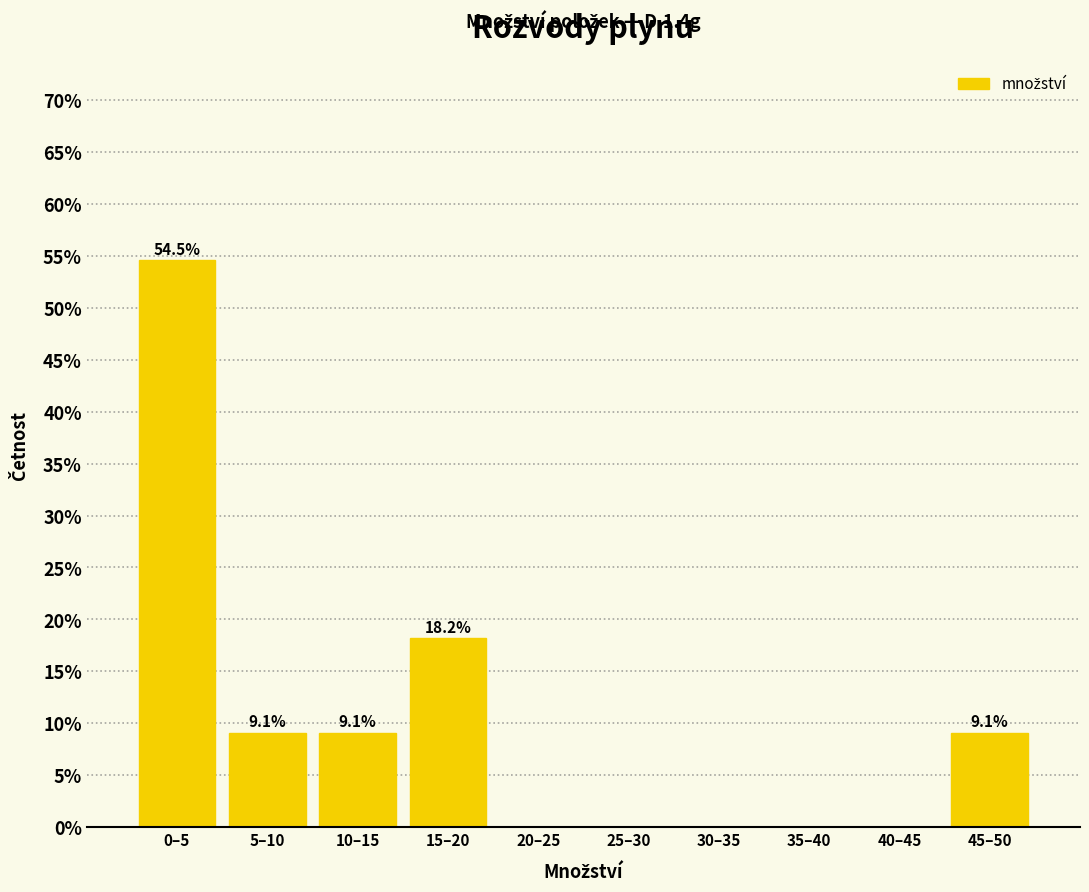

Reading left to right, transcribe all the data shown in this chart.

0–5=54.5	5–10=9.1	10–15=9.1	15–20=18.2	20–25=0.0	25–30=0.0	30–35=0.0	35–40=0.0	40–45=0.0	45–50=9.1